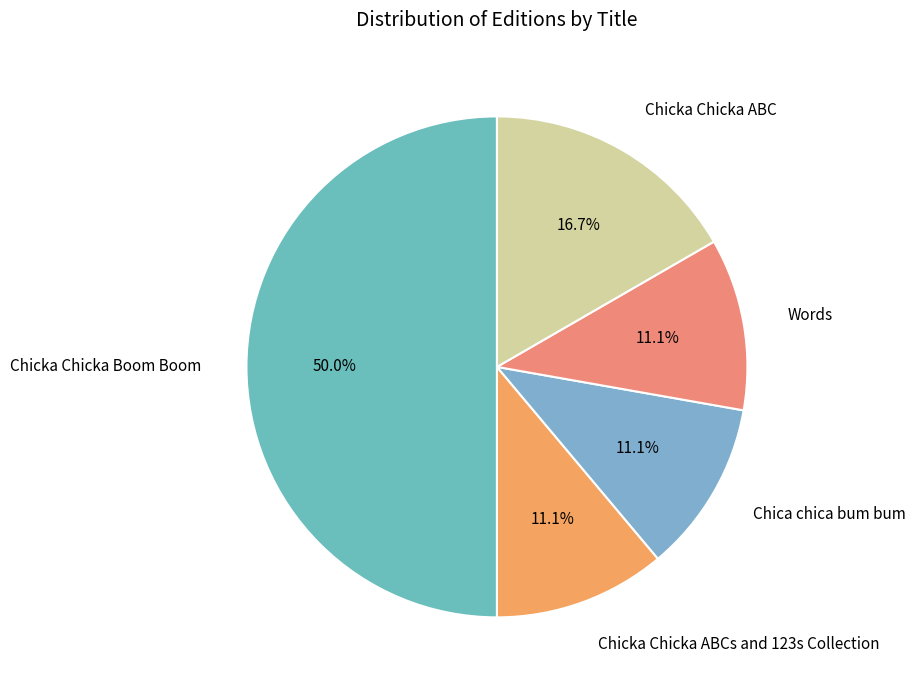

Count the number of slices in the pie.

5